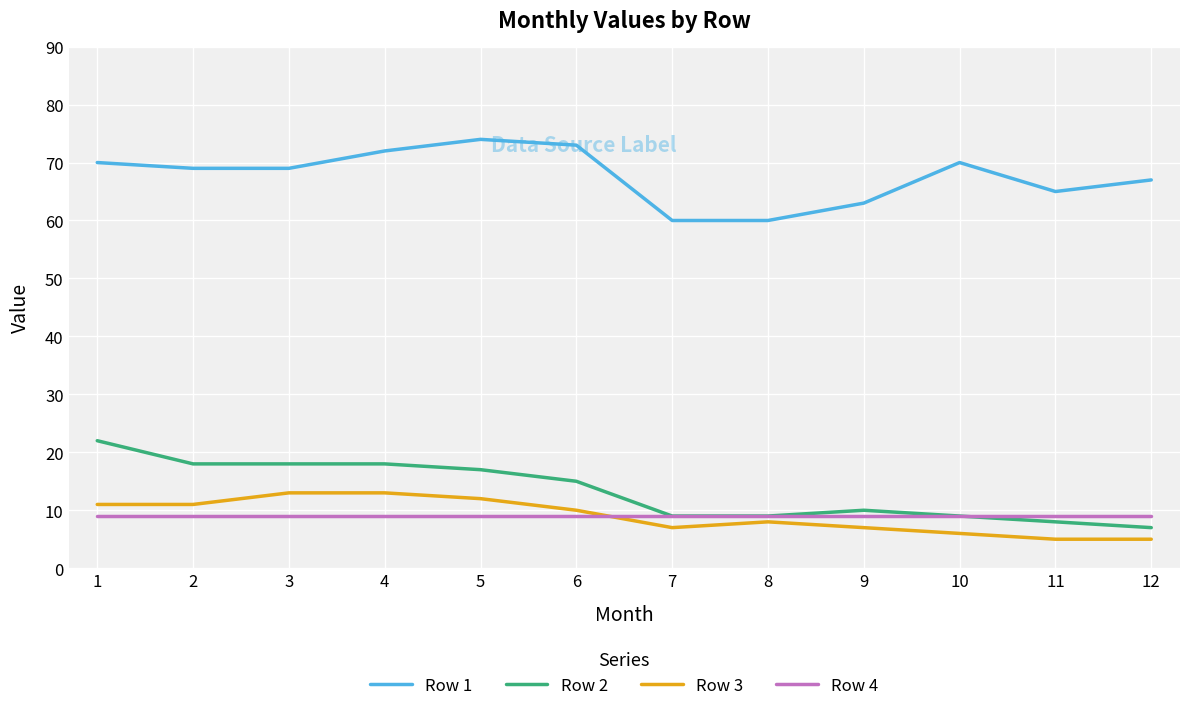

How many lines are shown in the chart?

4